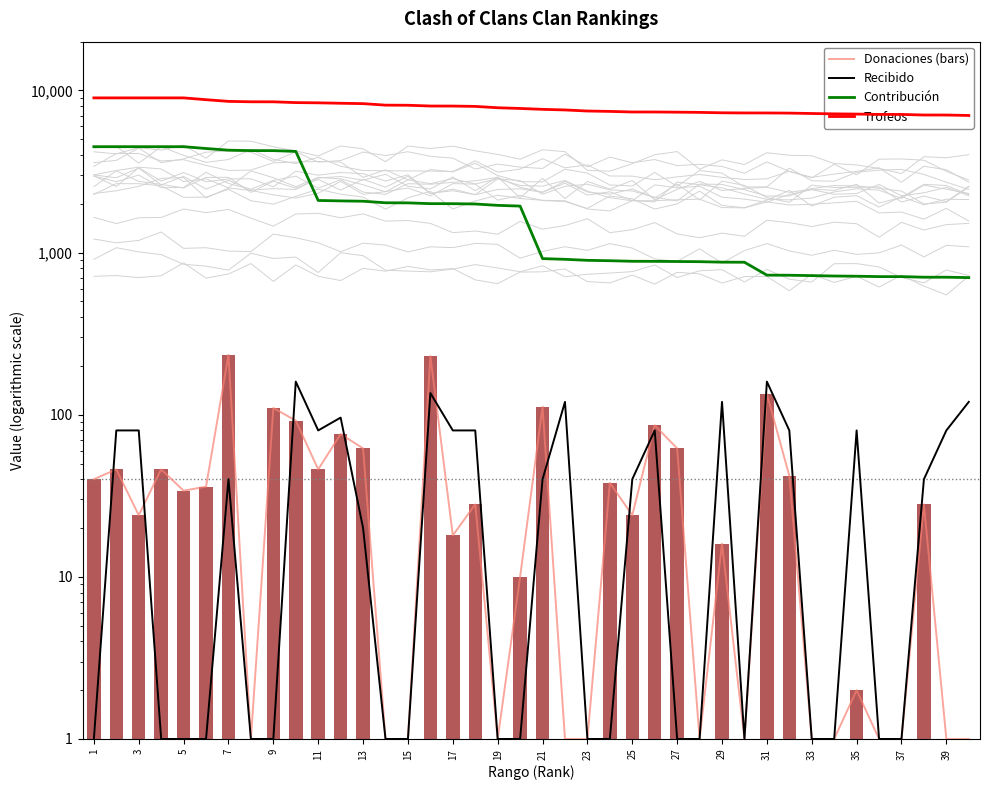

At how many categories does at least one series exceed 8012?

17